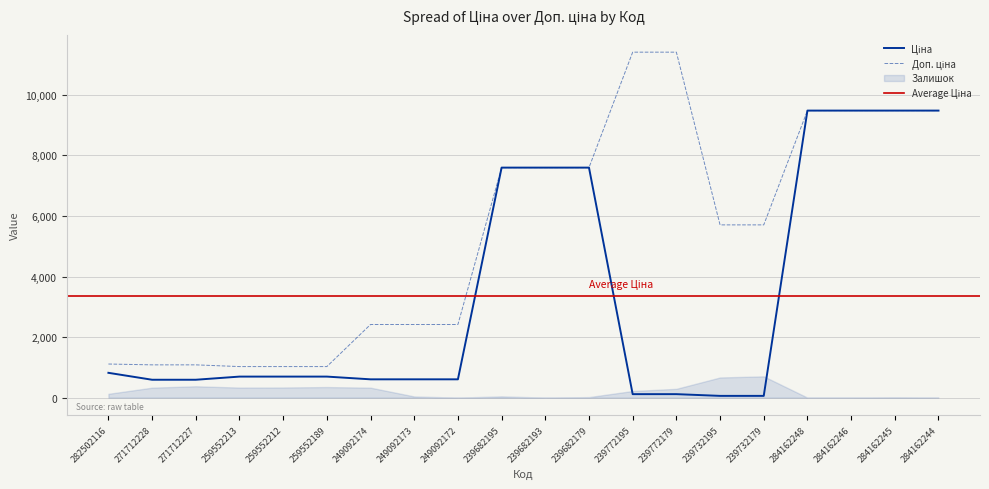

Where does the Ціна series first go above 693?

282502116